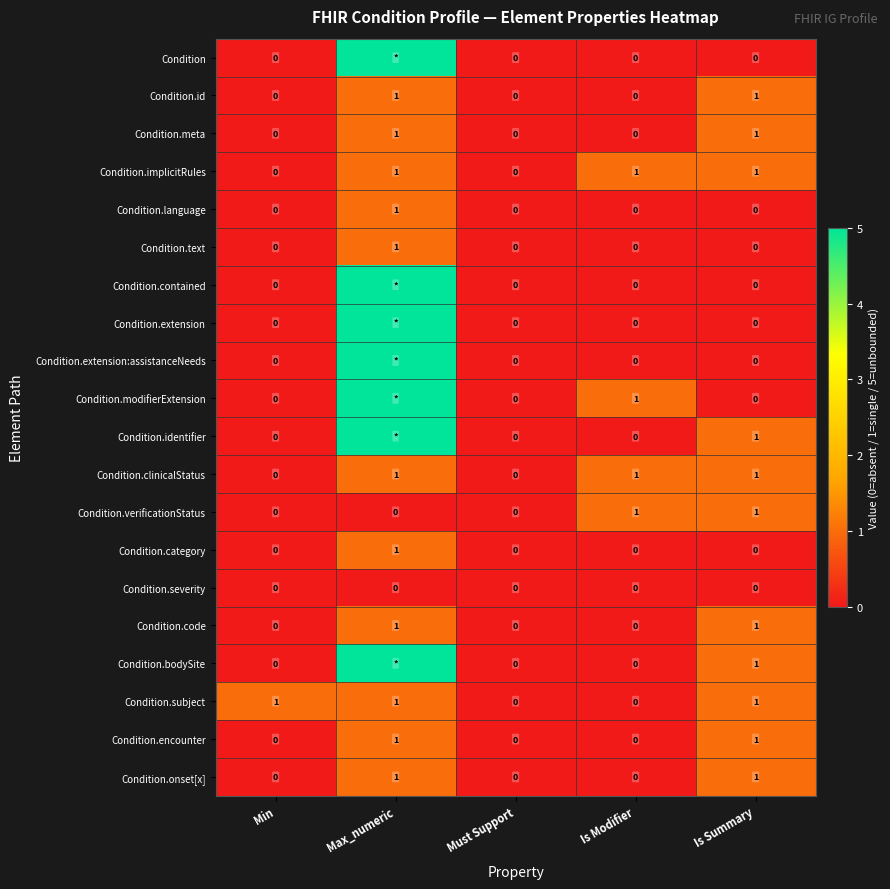

The Condition.meta series shows 1 at Max_numeric. True or false?

True